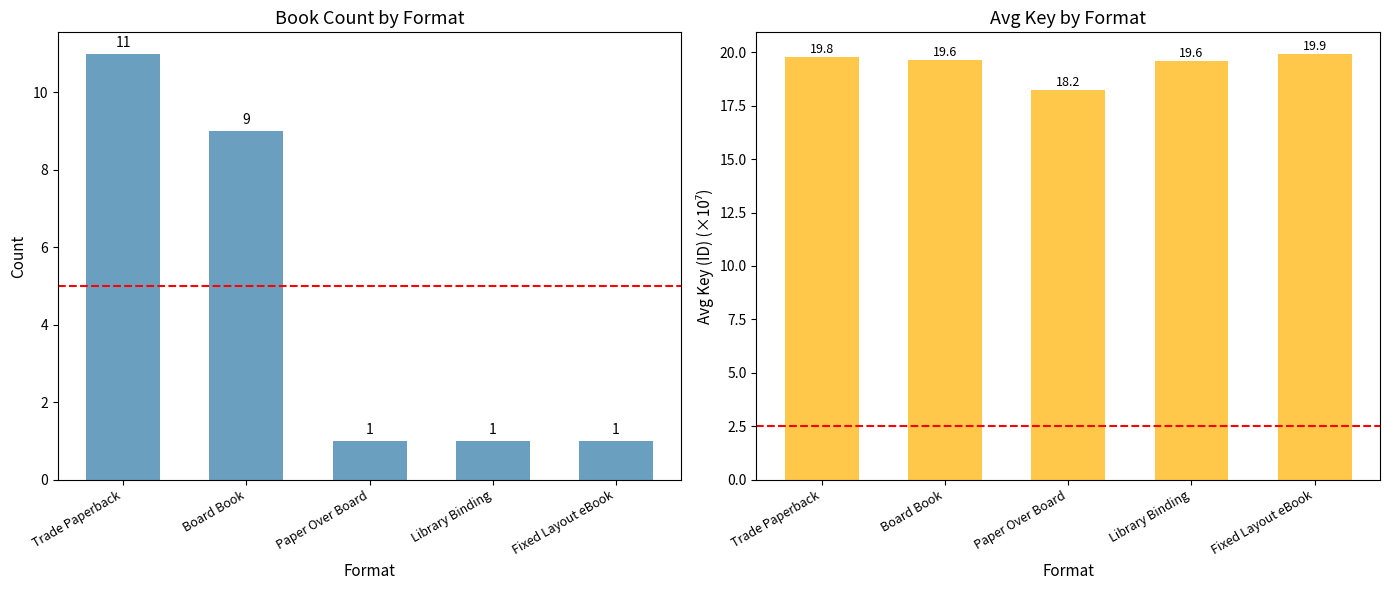

What are all the series names shown in the legend?

Count, Avg Key (×10⁷)